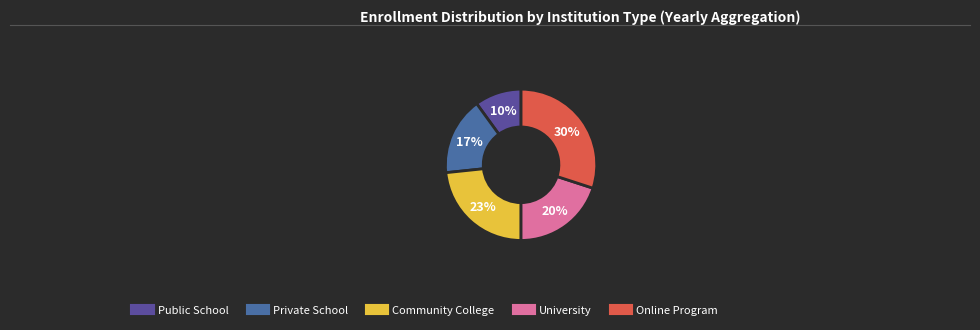

How many slices are in this pie chart?

5